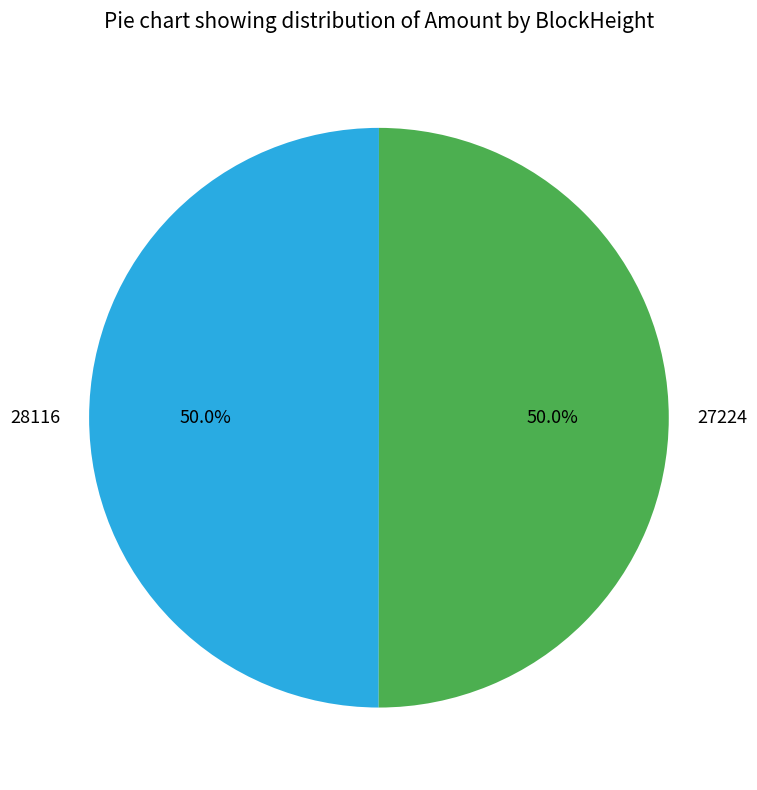

To the nearest percent, what portion does 27224 represent?

50%